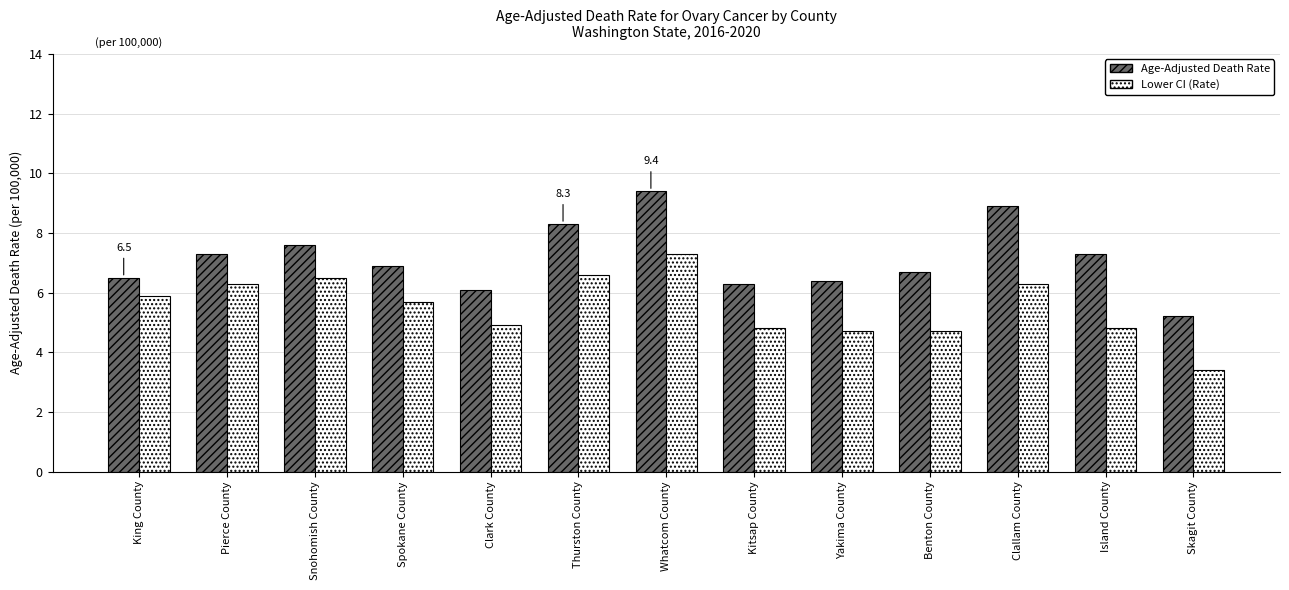

At which category is the sum across all series the highest?

Whatcom County